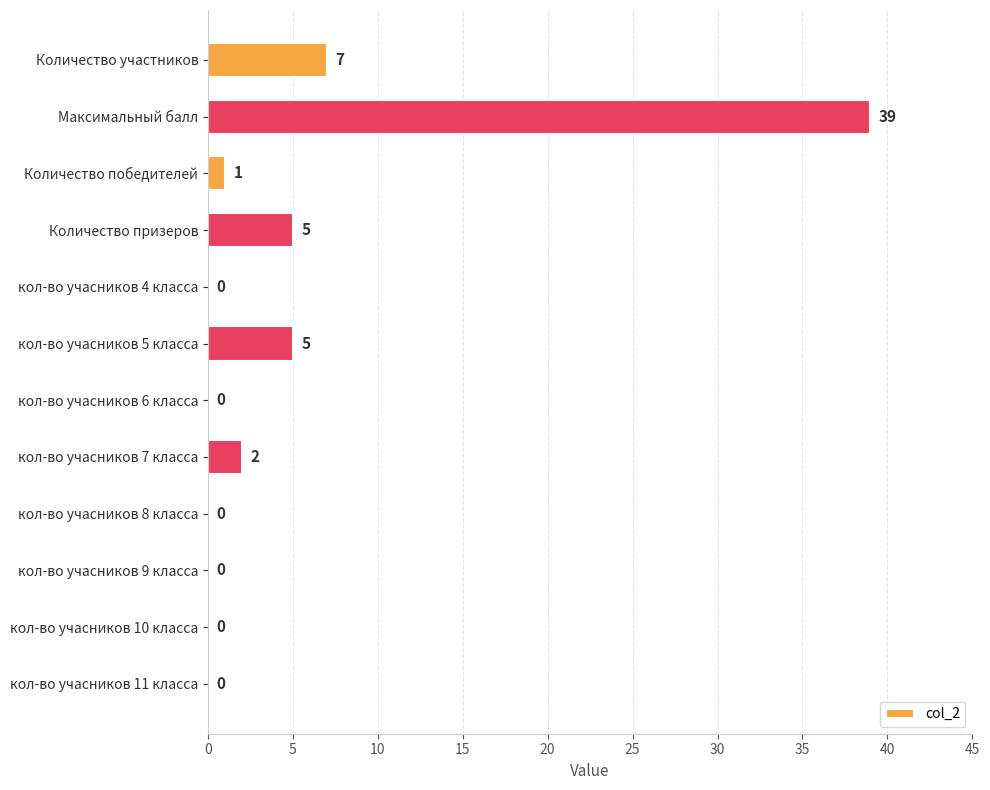

How many series are shown in this chart?

1